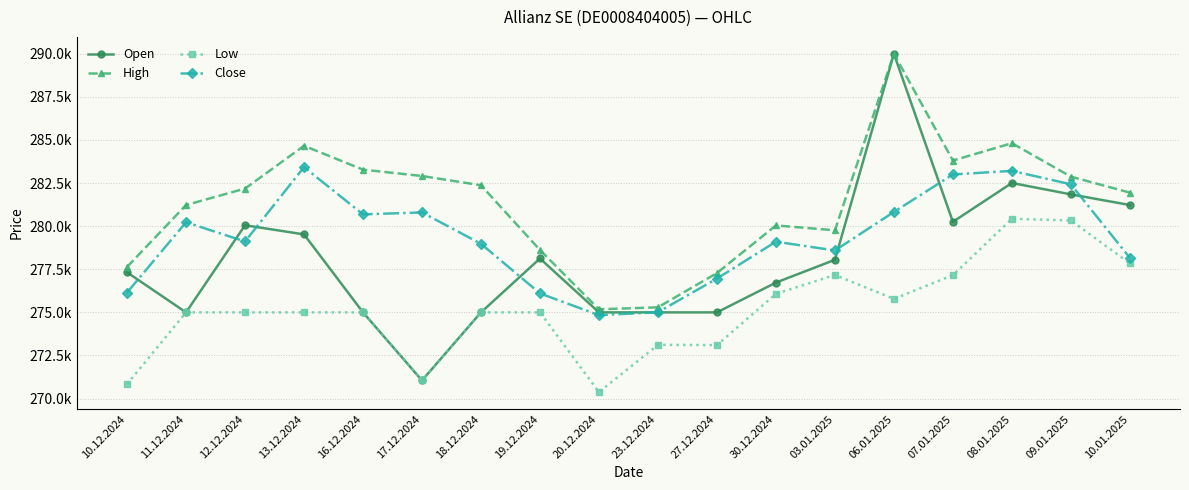

What are all the series names shown in the legend?

Open, High, Low, Close